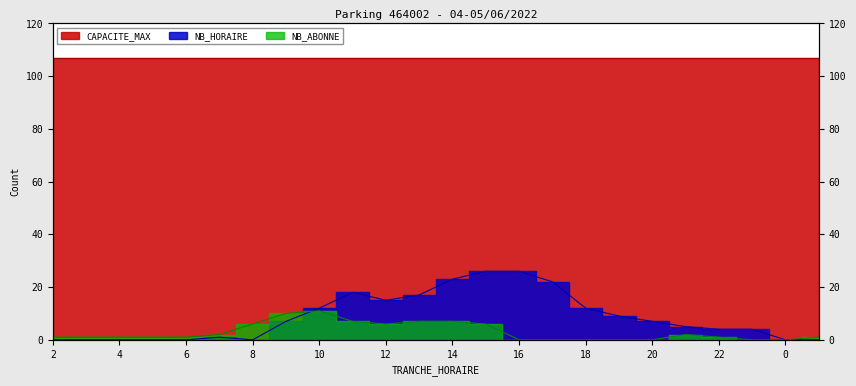

True or false: NB_ABONNE has more than 2 points higher than both neighbors.

False